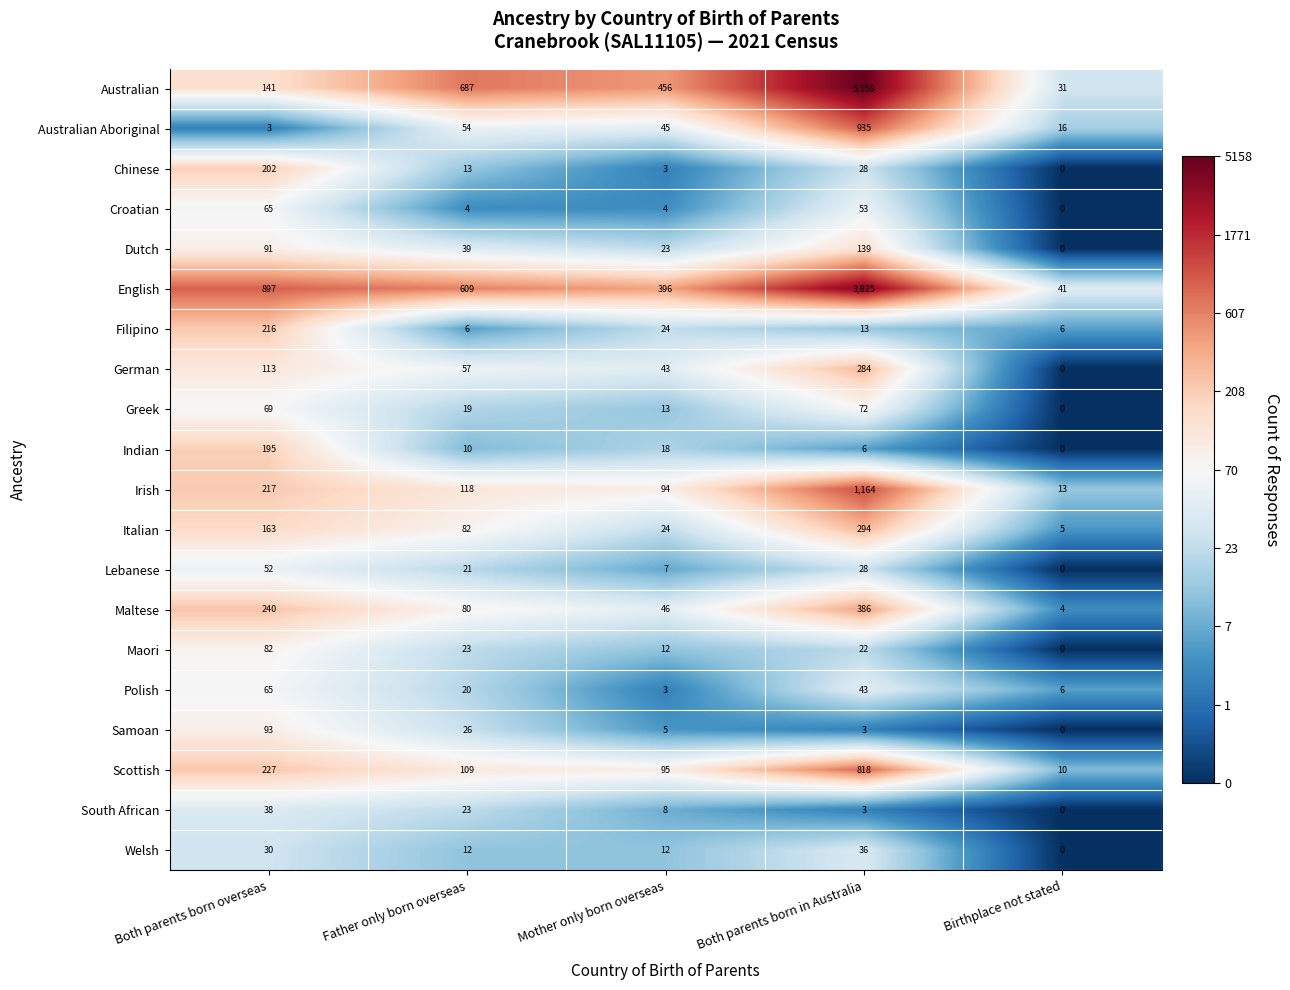

What is the difference between the Dutch values at Father only born overseas and Both parents born overseas?

52